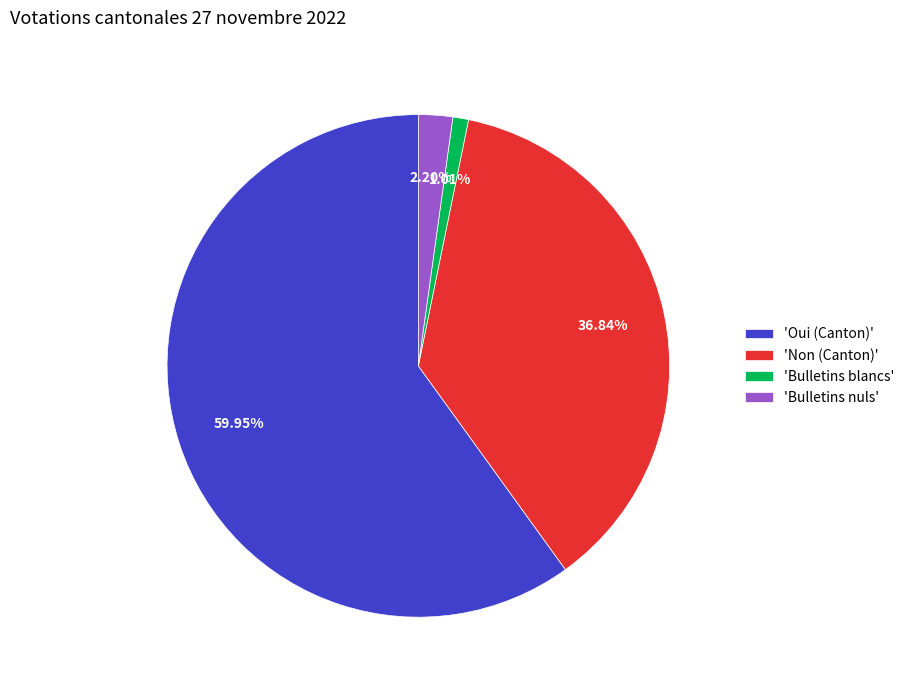

Which category accounts for the majority?

'Oui (Canton)'